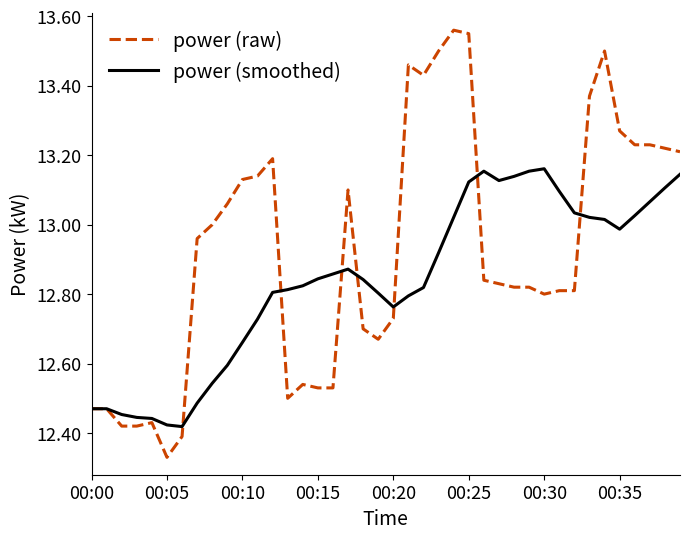

Which series has the largest total across all categories?

power (raw)